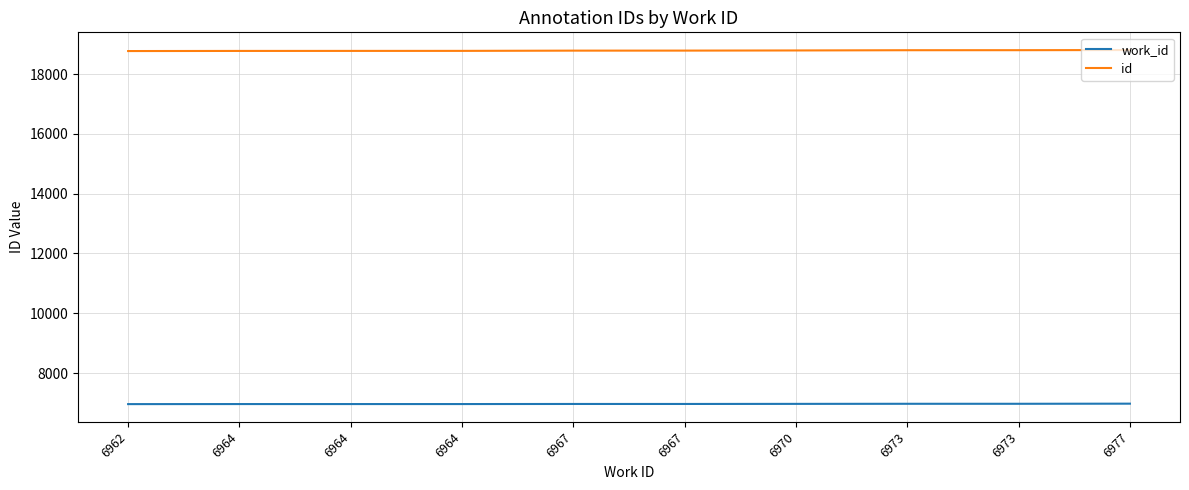

What is the difference between the maximum and minimum values in the work_id series?

15